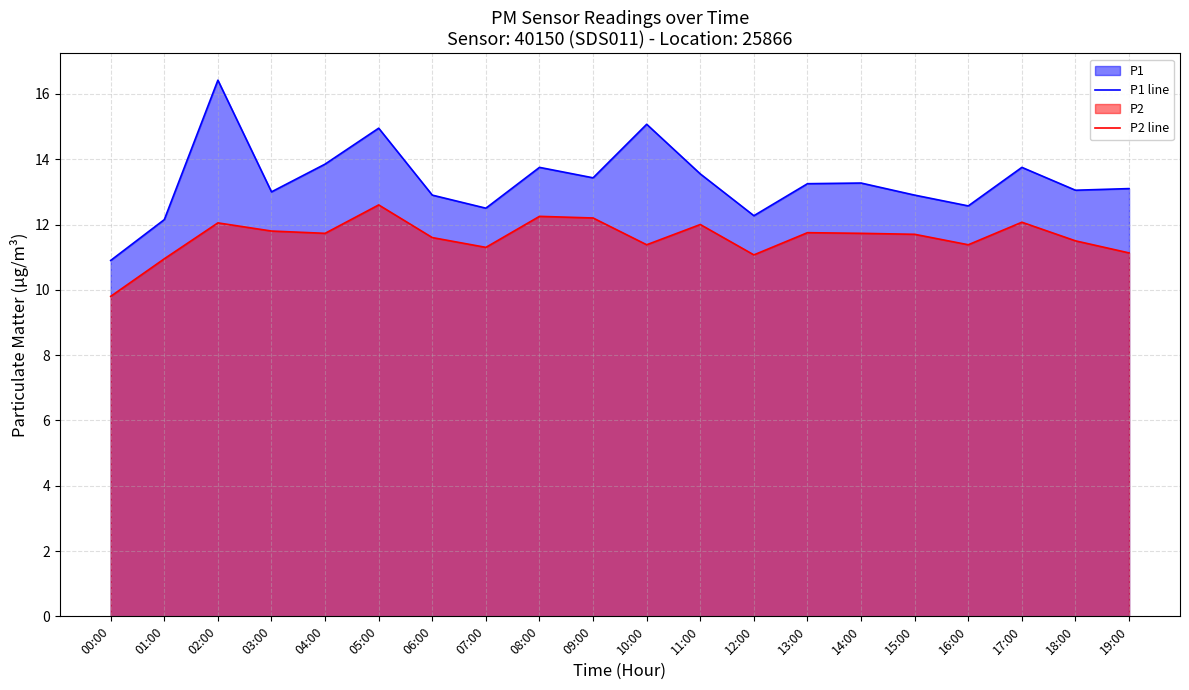

True or false: P1 line and P2 line cross at least once.

False